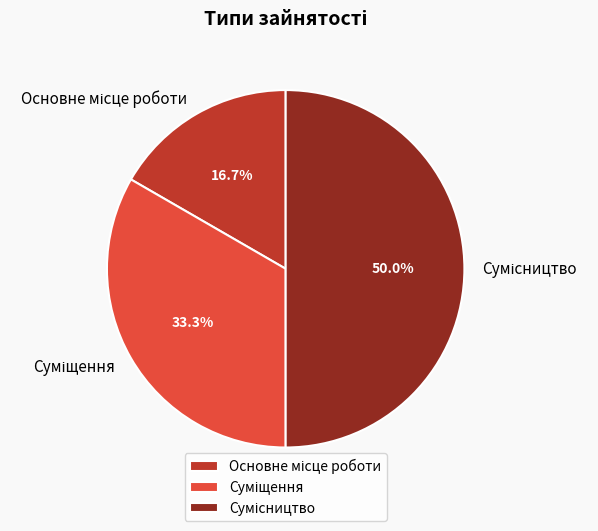

True or false: Суміщення accounts for 33% of the total.

True